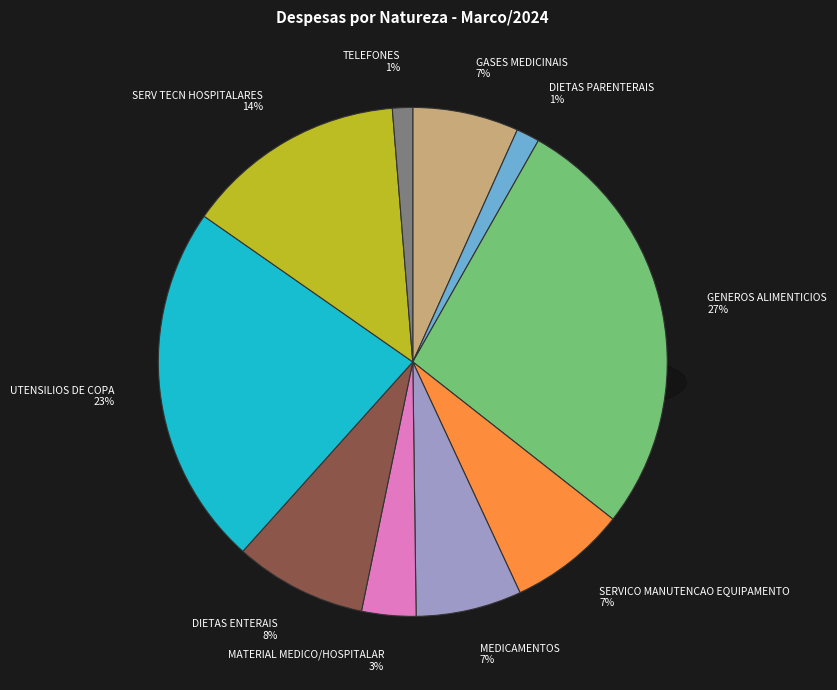

Which slice is the smallest?

TELEFONES